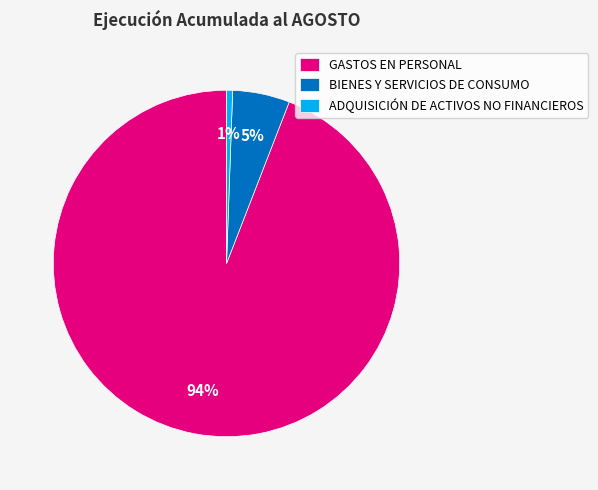

The GASTOS EN PERSONAL slice represents 94% of the pie. True or false?

True